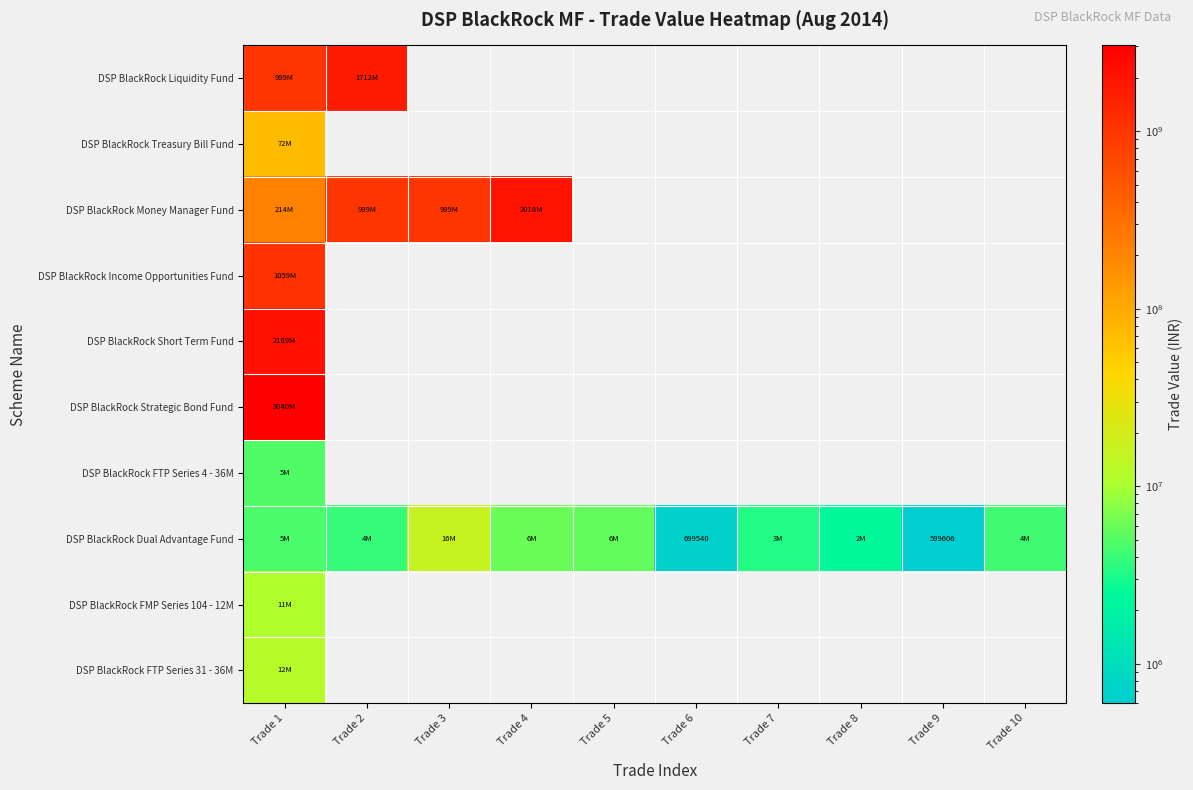

What is the minimum value for DSP BlackRock Liquidity Fund?

999326481.3